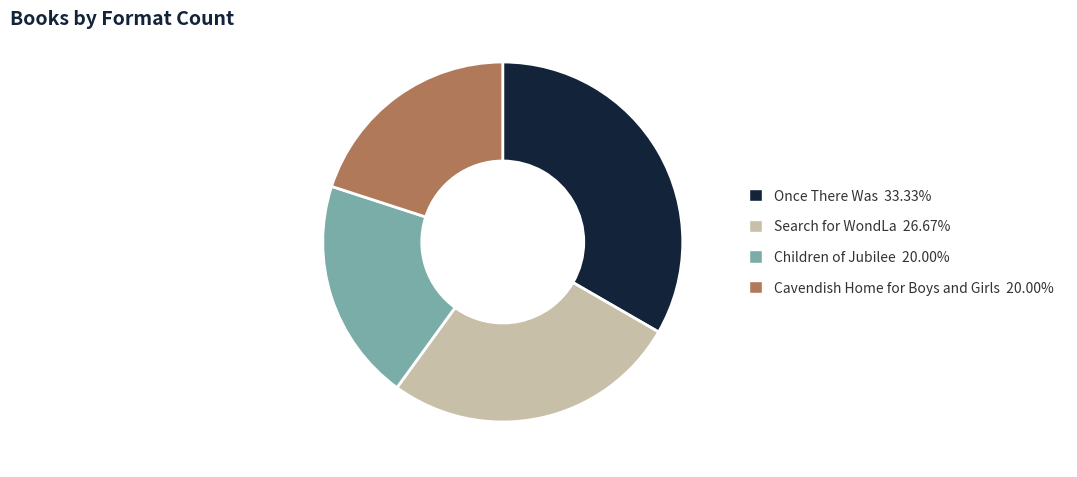

Between Search for WondLa and Cavendish Home for Boys and Girls, which is larger?

Search for WondLa